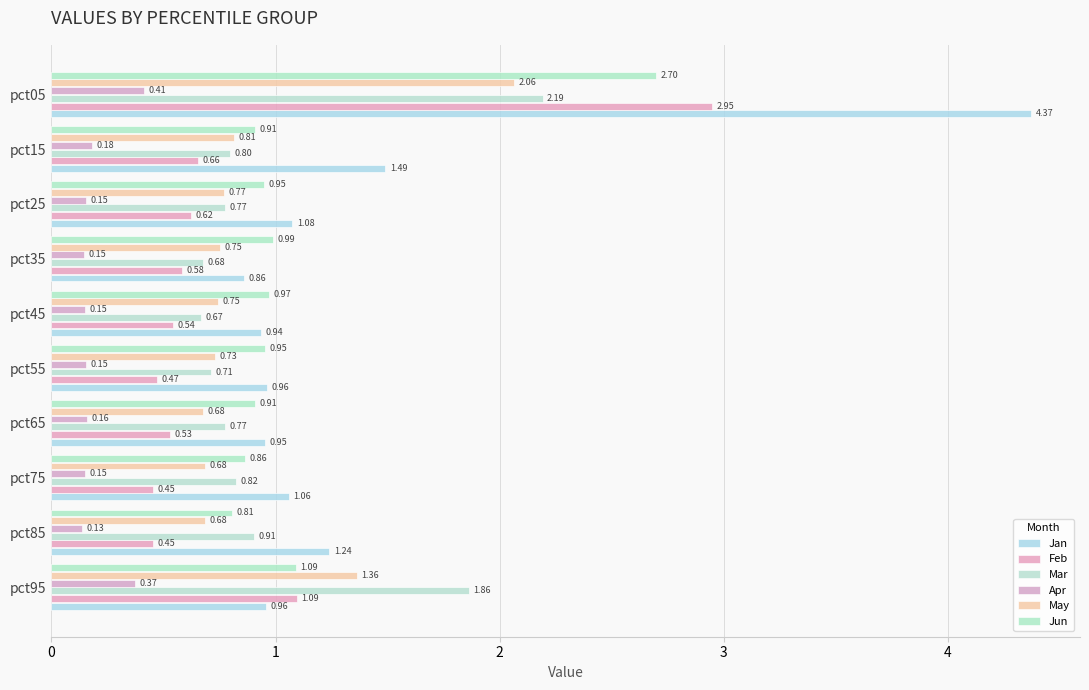

Count the number of categories in the chart.

10